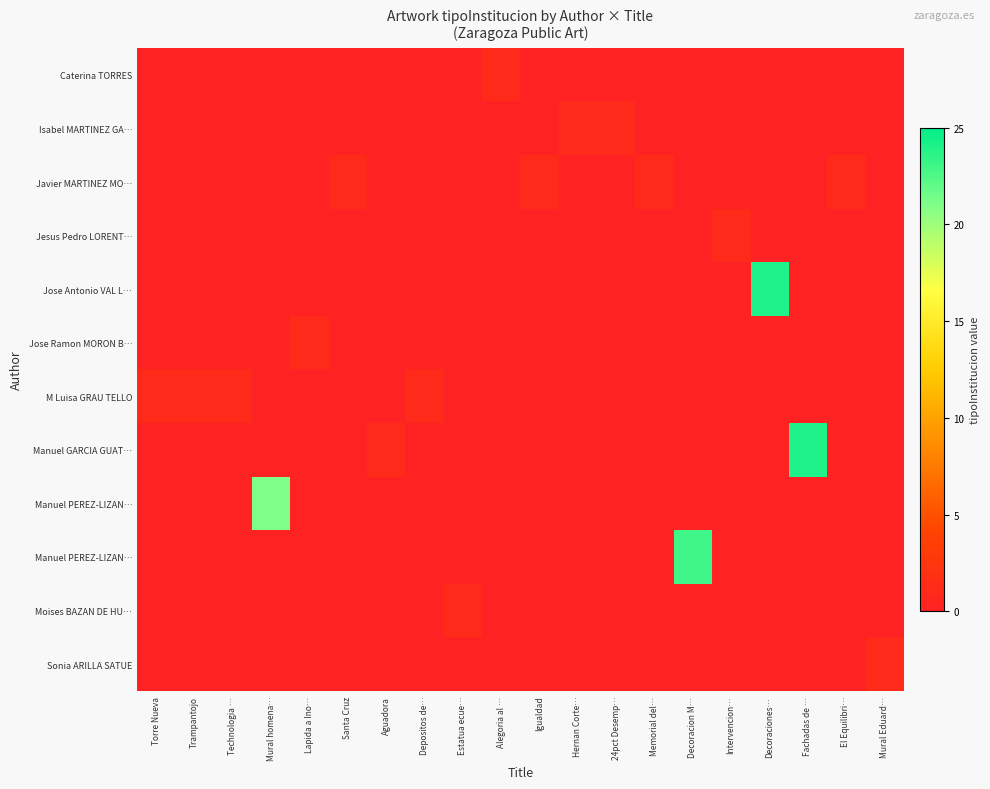

What is the difference between the highest and lowest values at Torre Nueva?

1